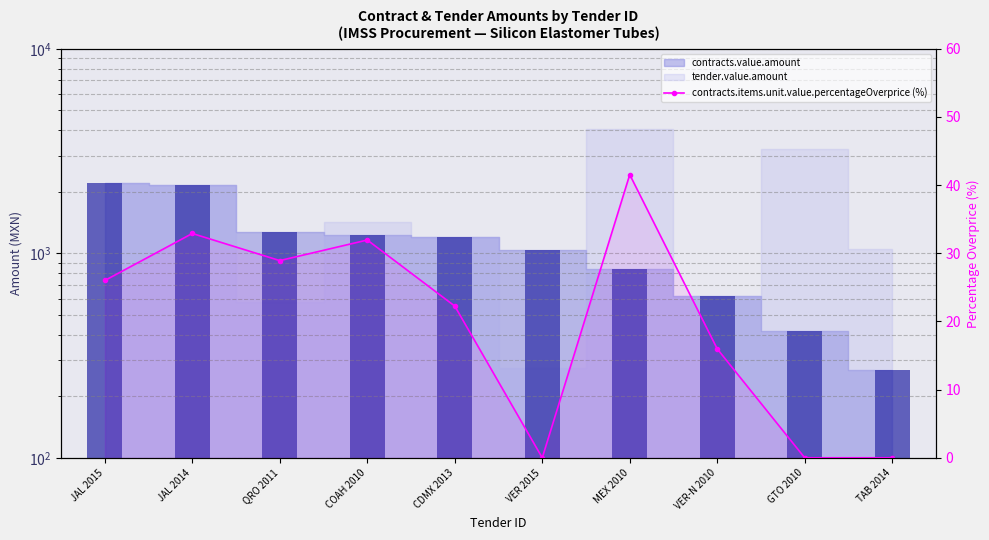

List the labels in order of value, largest first.

MEX 2010, JAL 2014, COAH 2010, QRO 2011, JAL 2015, CDMX 2013, VER-N 2010, VER 2015, GTO 2010, TAB 2014